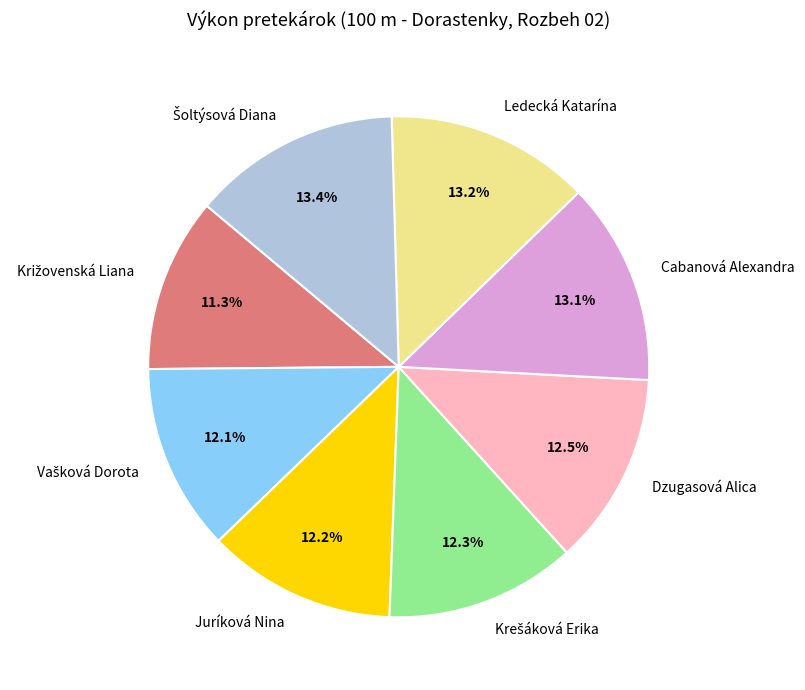

Is the sum of Dzugasová Alica and Juríková Nina greater than half?

No